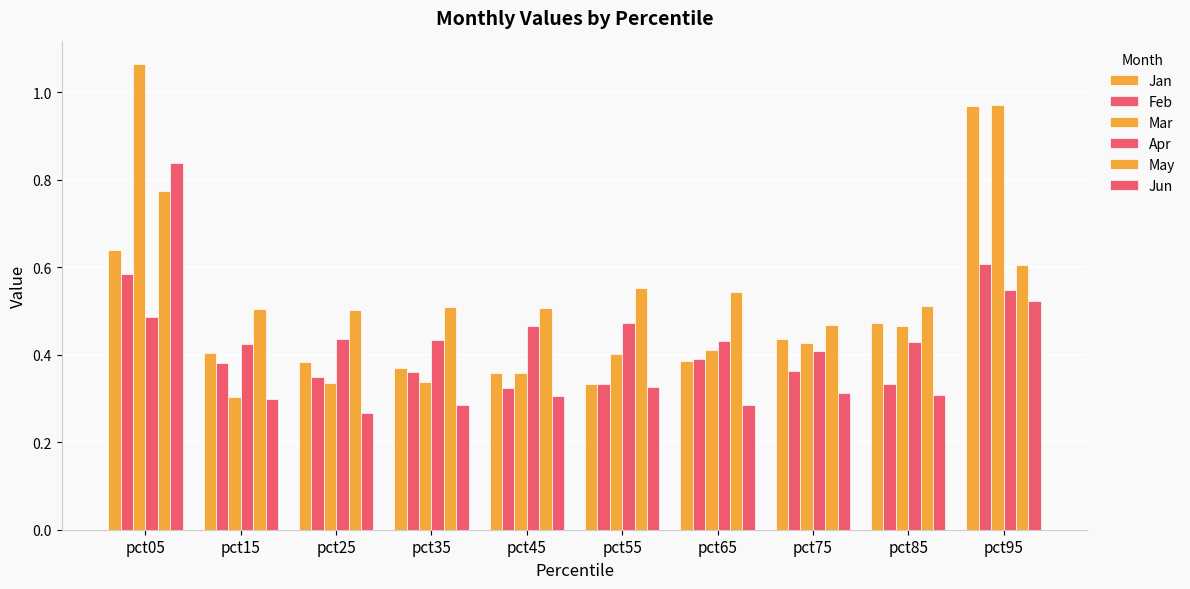

The Apr series shows 0.1 at pct65. True or false?

False